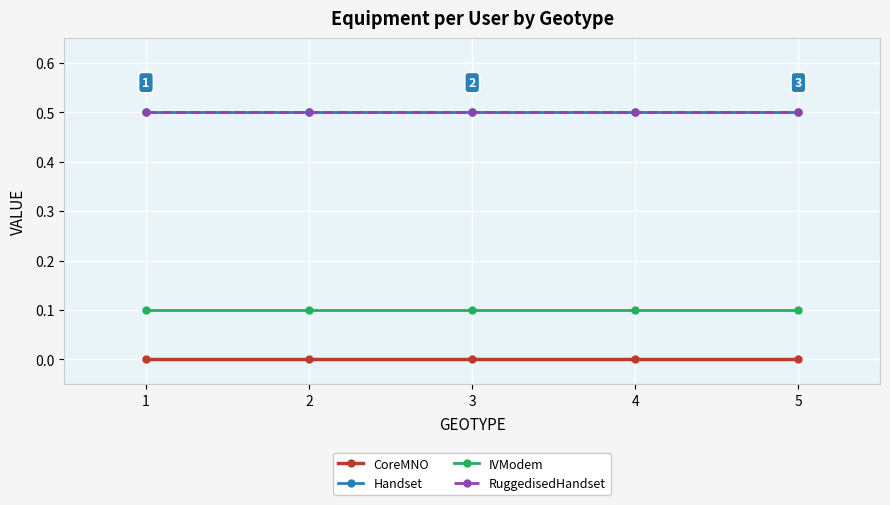

At which category is the sum across all series the highest?

1